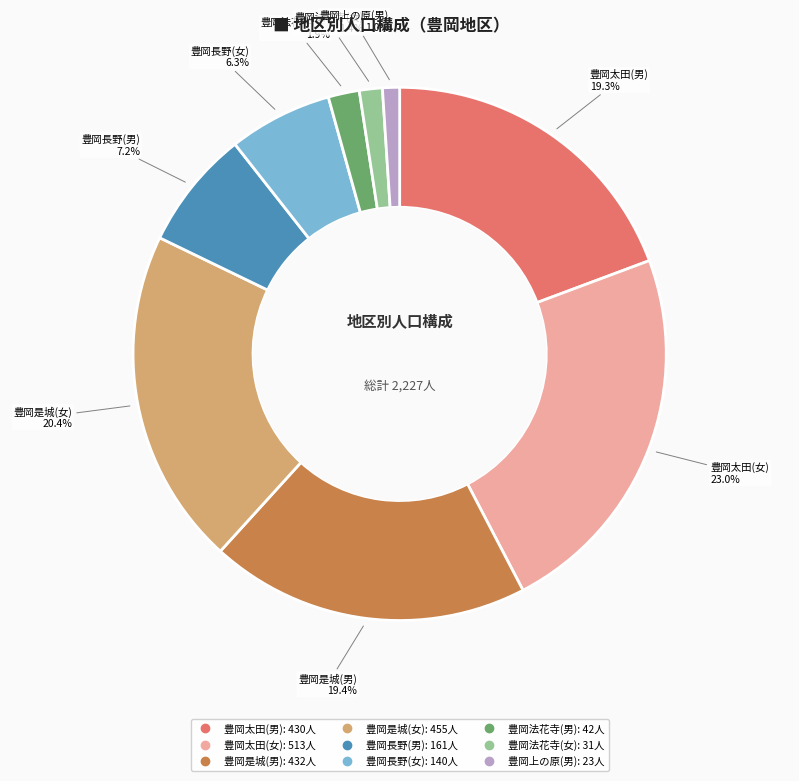

How many slices are in this pie chart?

9